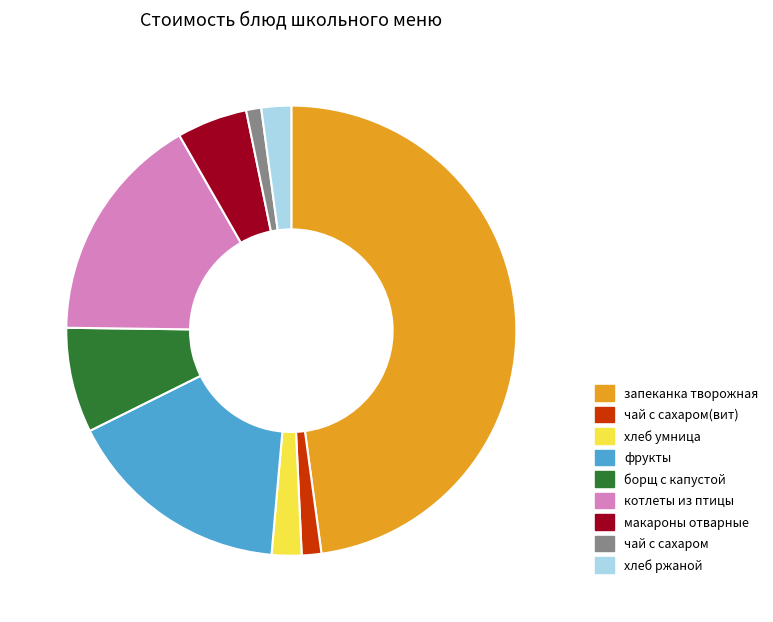

Which has a higher value, фрукты or чай с сахаром(вит)?

фрукты